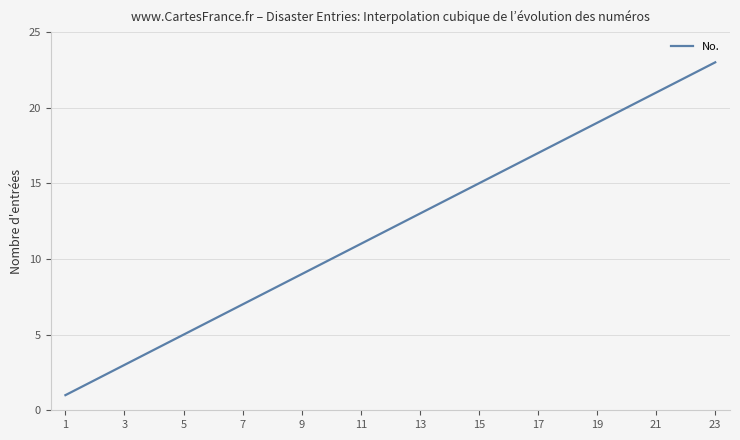

What is the maximum value shown in the chart?

23.0